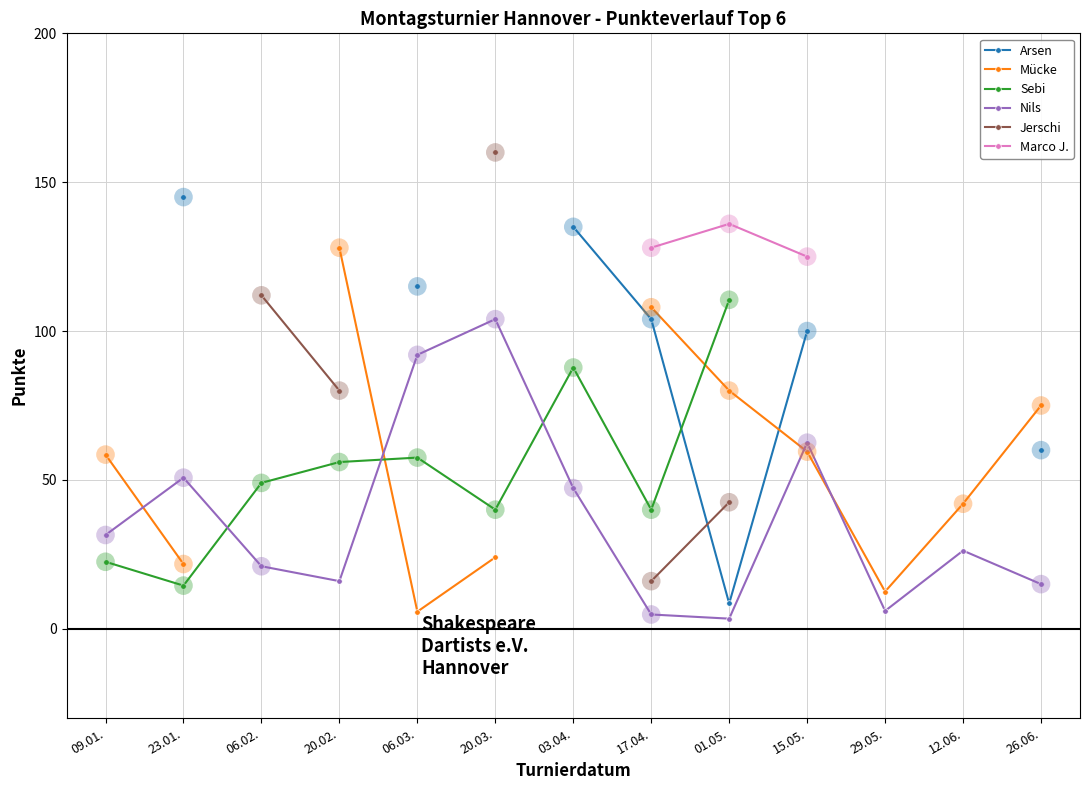

Where is the first local minimum for Nils?

20.02.